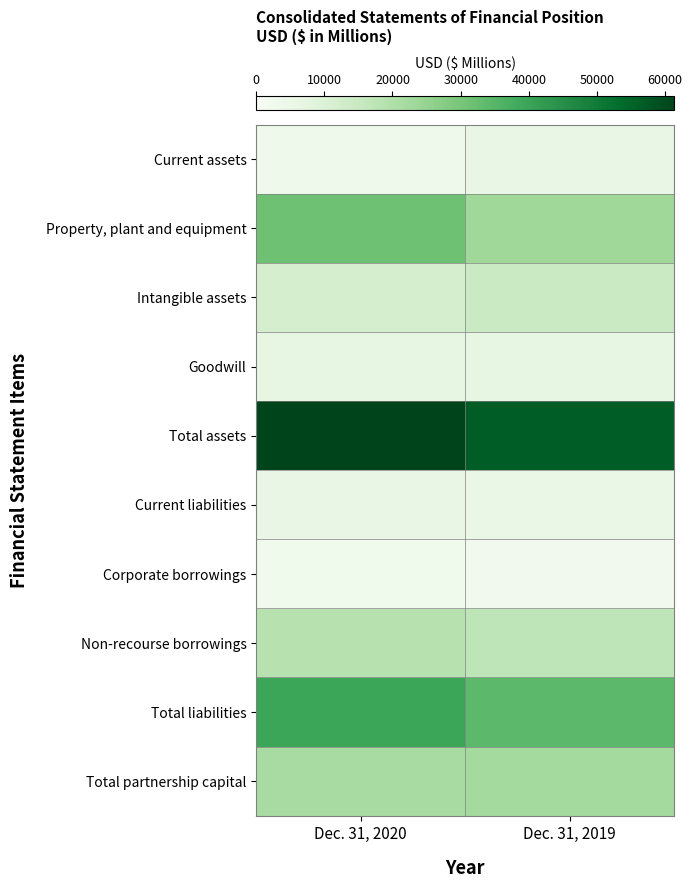

Which series has the largest total across all categories?

Total assets